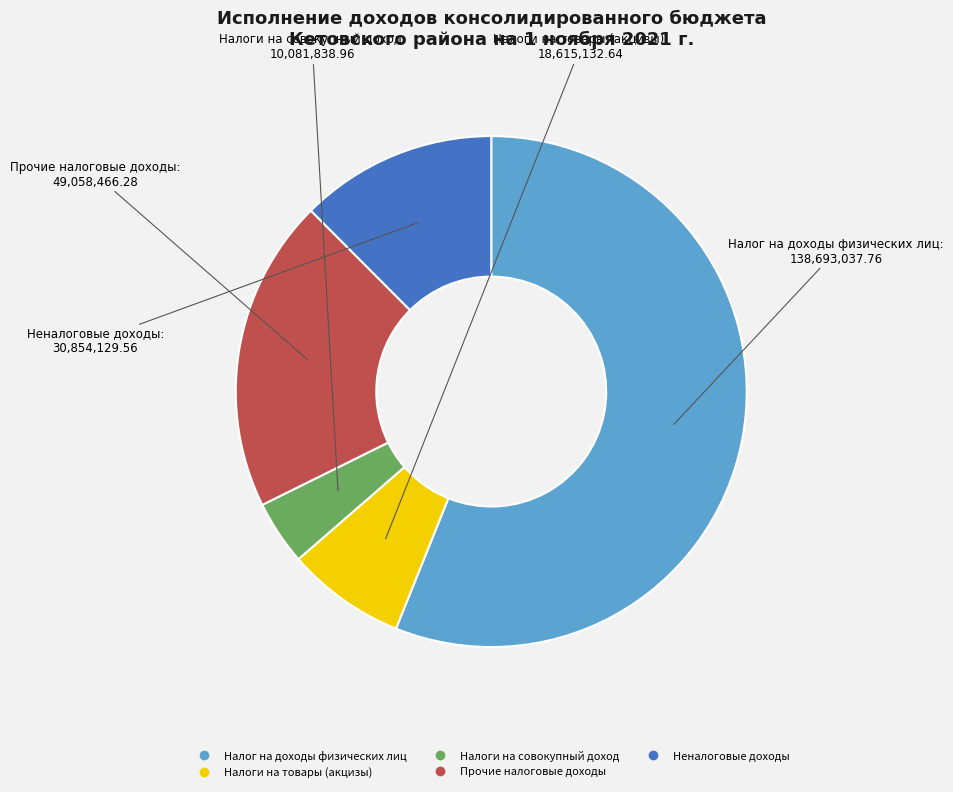

How many slices are in this pie chart?

5